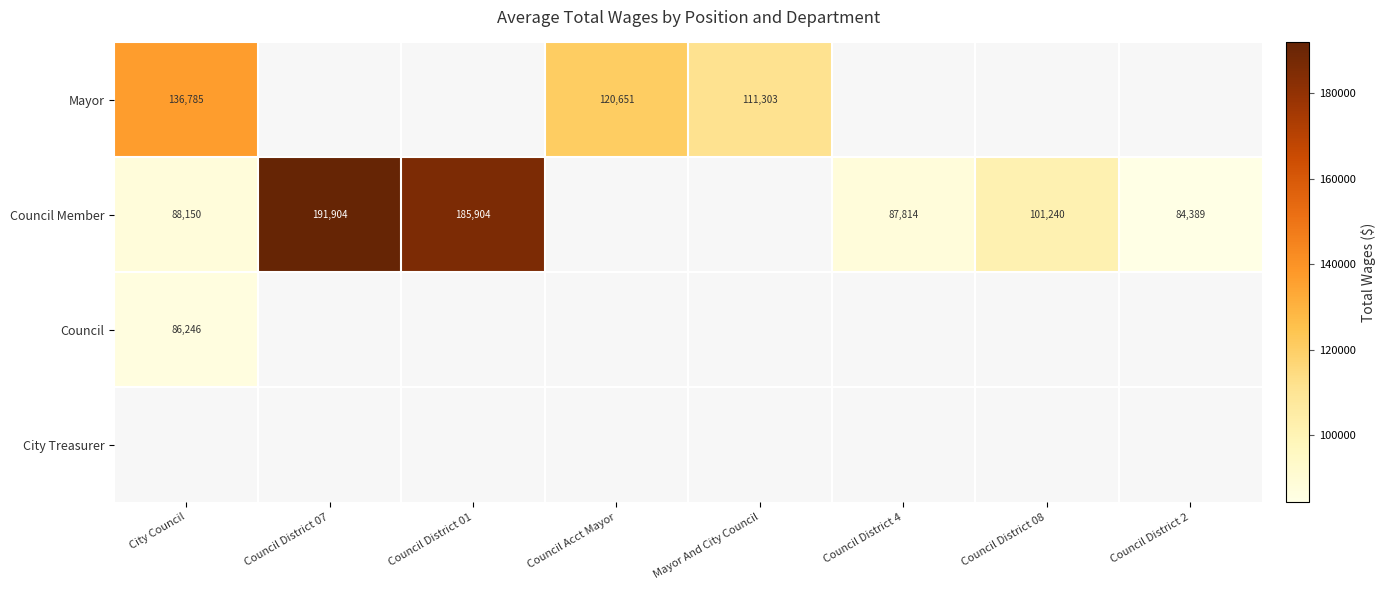

Is it true that Council Member equals 157193 at Council District 4?

False